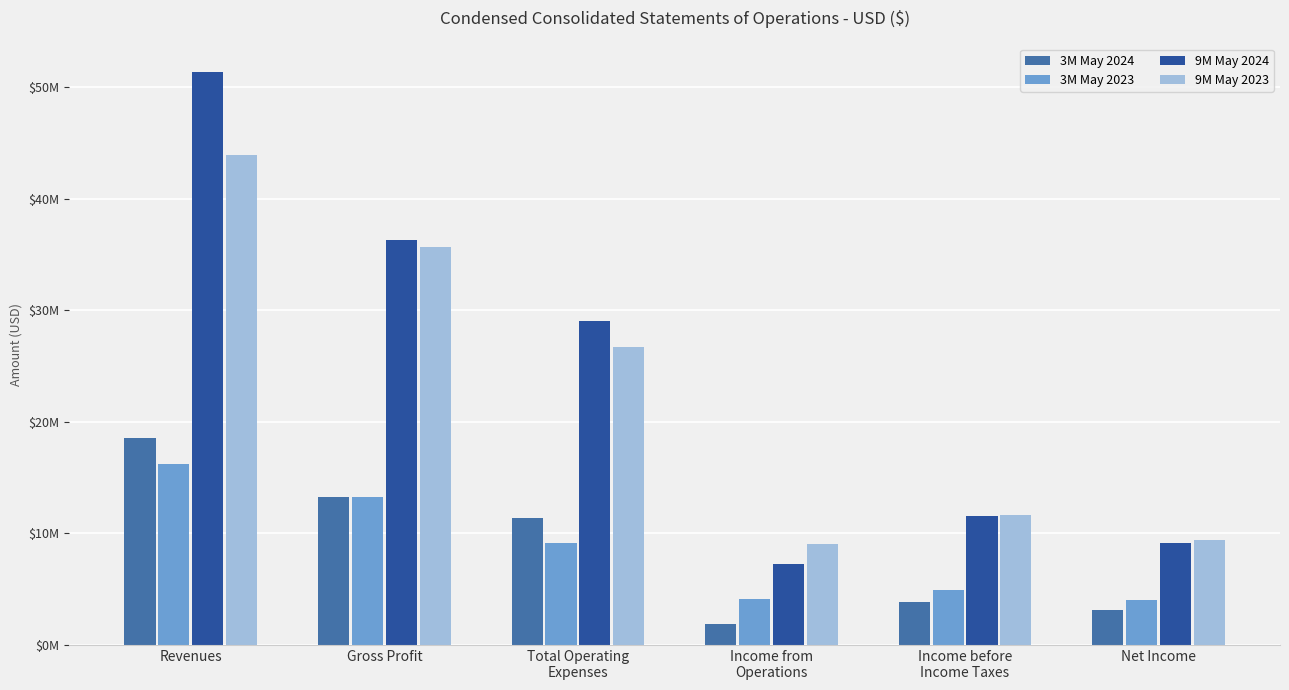

What is the label of the 4th bar from the left?

Income from
Operations